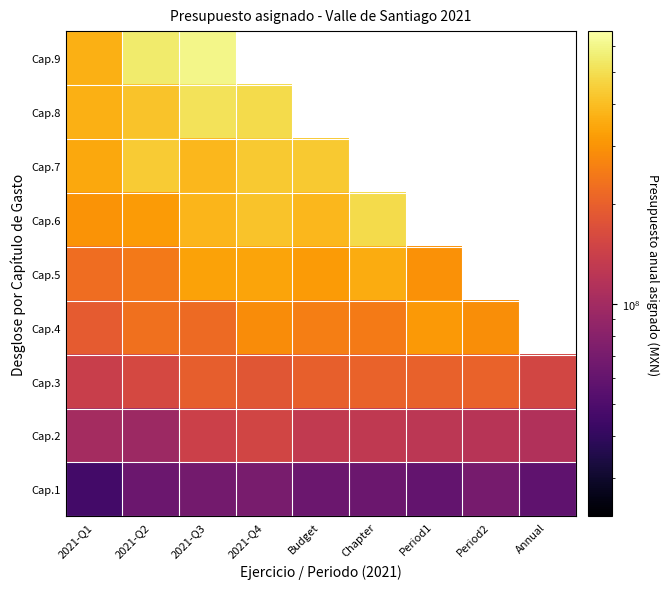

List the series in order of their peak value, highest first.

Cap.9, Cap.8, Cap.6, Cap.7, Cap.5, Cap.4, Cap.3, Cap.2, Cap.1